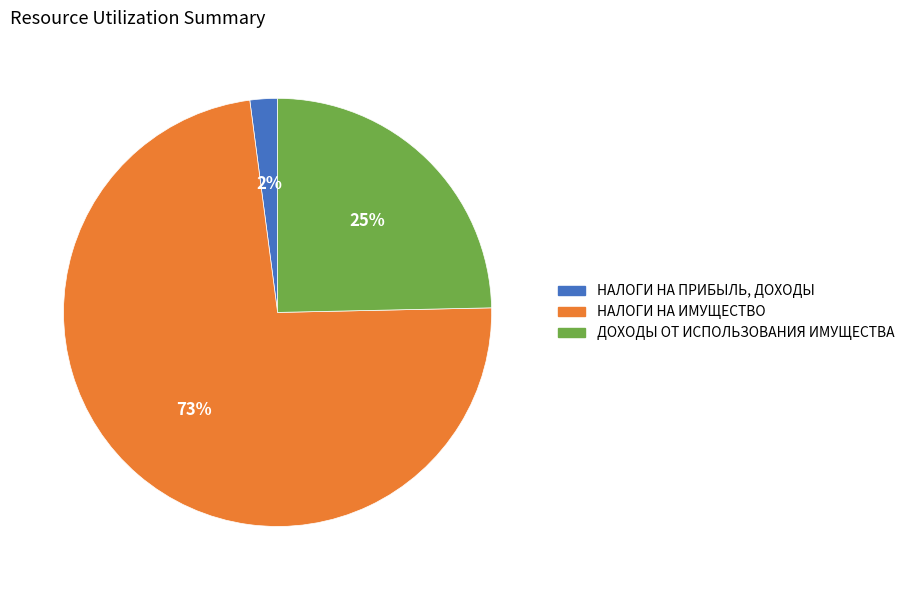

To the nearest percent, what portion does НАЛОГИ НА ИМУЩЕСТВО represent?

73%